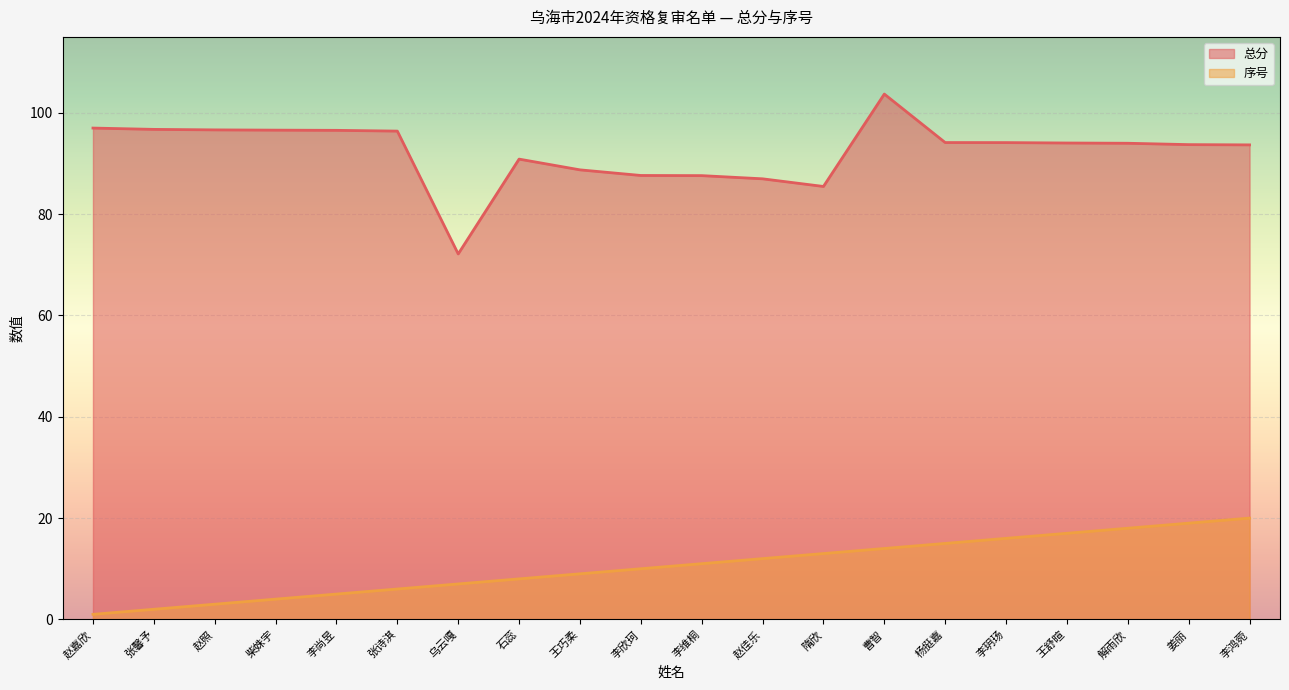

List the labels in order of 序号 value, smallest first.

赵嘉欣, 张馨予, 赵照, 柴姝宇, 李尚昱, 张诗淇, 乌云嘎, 石蕊, 王巧柔, 李欣珂, 李维桐, 赵佳乐, 隋欣, 曹智, 杨挺嘉, 李玥玚, 王舒暄, 解雨欣, 姜丽, 李鸿菀